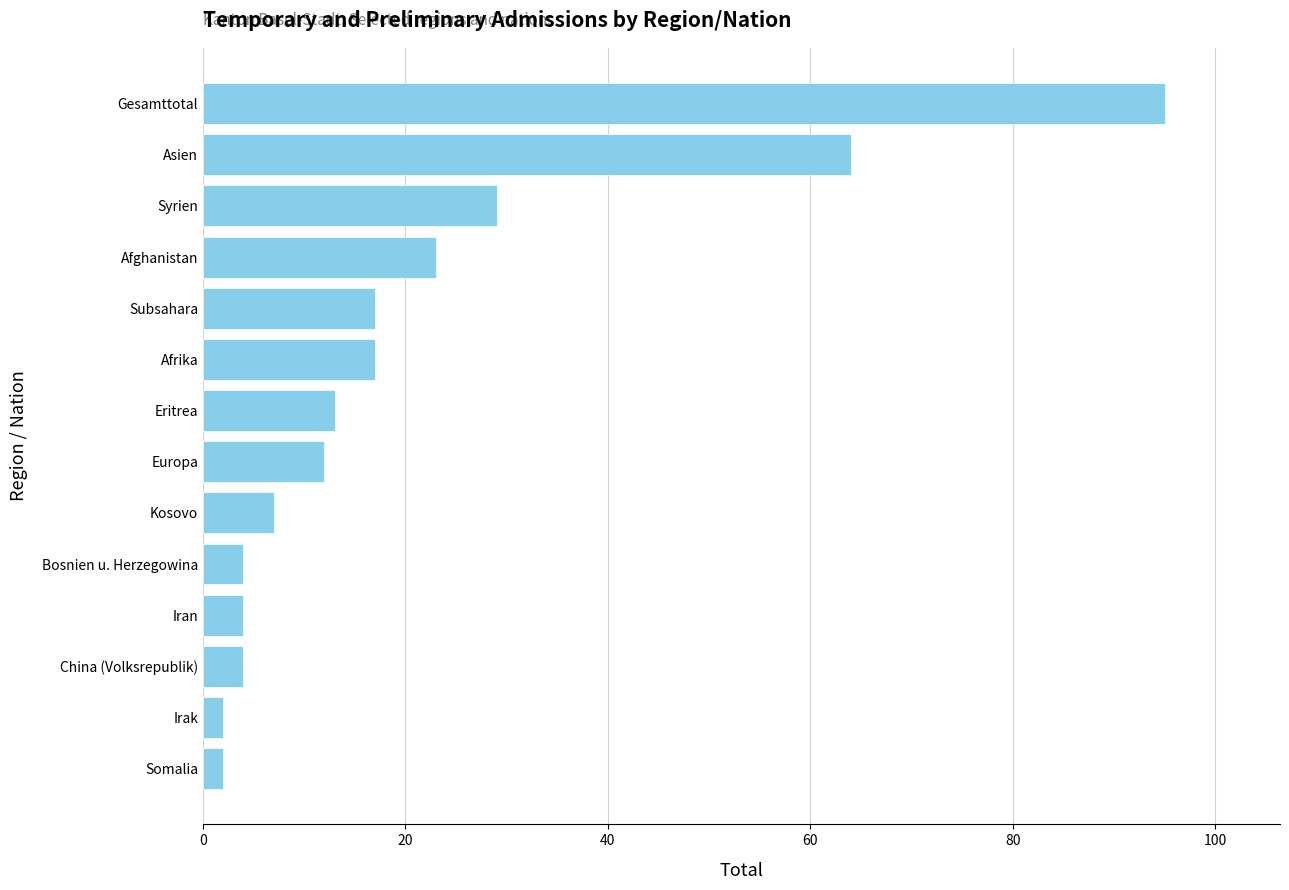

How many bars are there in total?

14